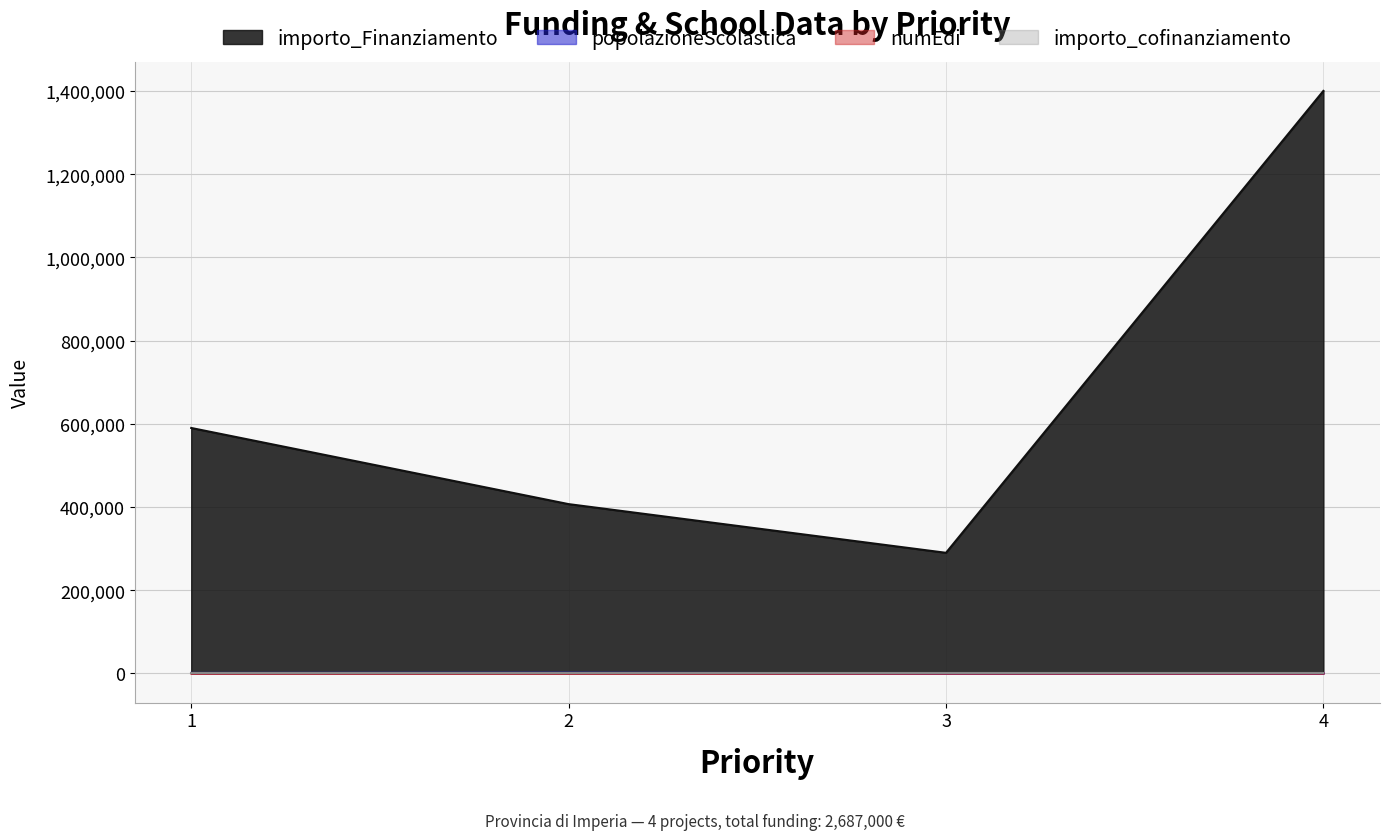

What is the maximum value shown in the chart?

1400000